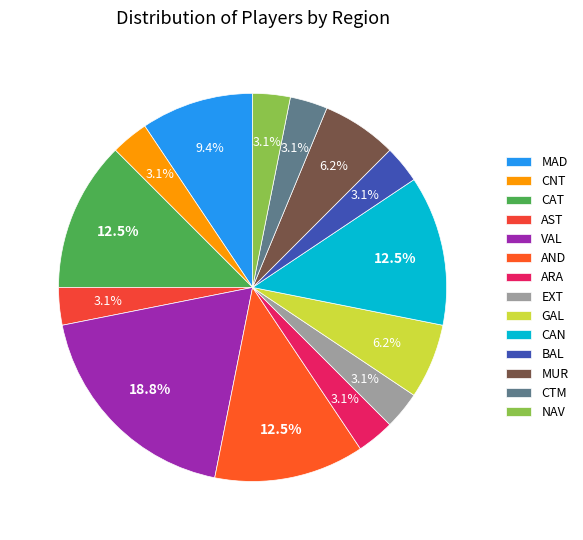

To the nearest percent, what is the average slice percentage?

7%